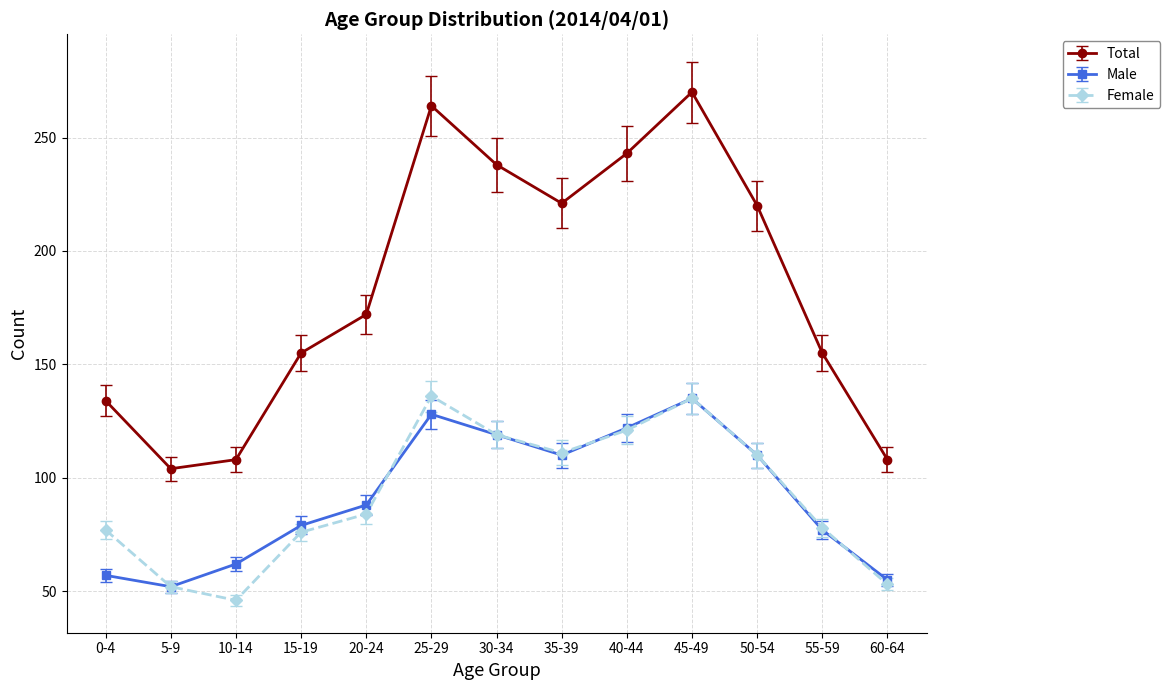

Does the chart have visible grid lines?

Yes